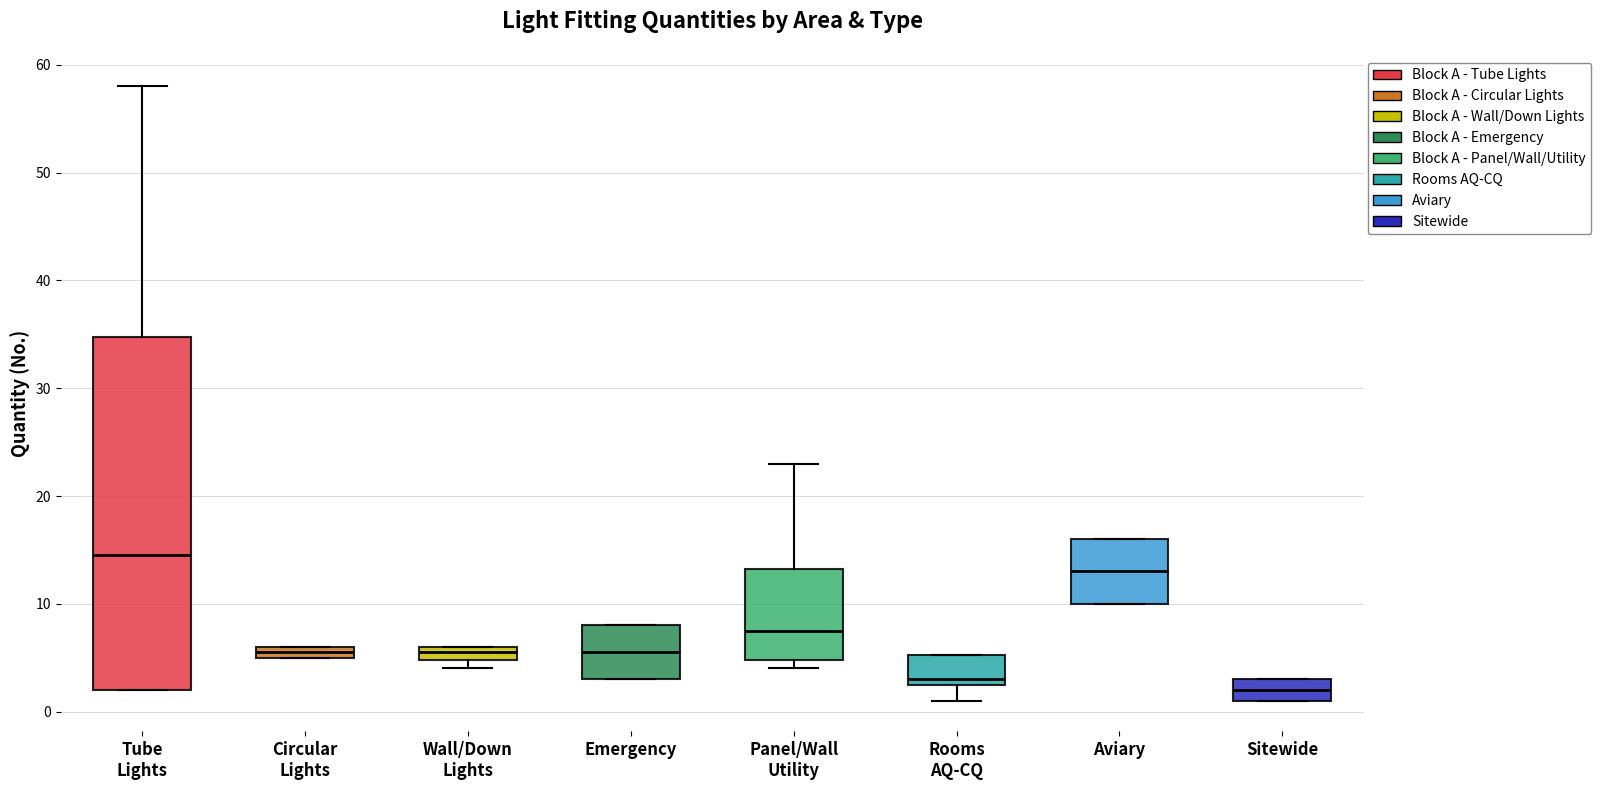

Comparing the boxes themselves (not the whiskers), which one is the tallest?

Tube Lights